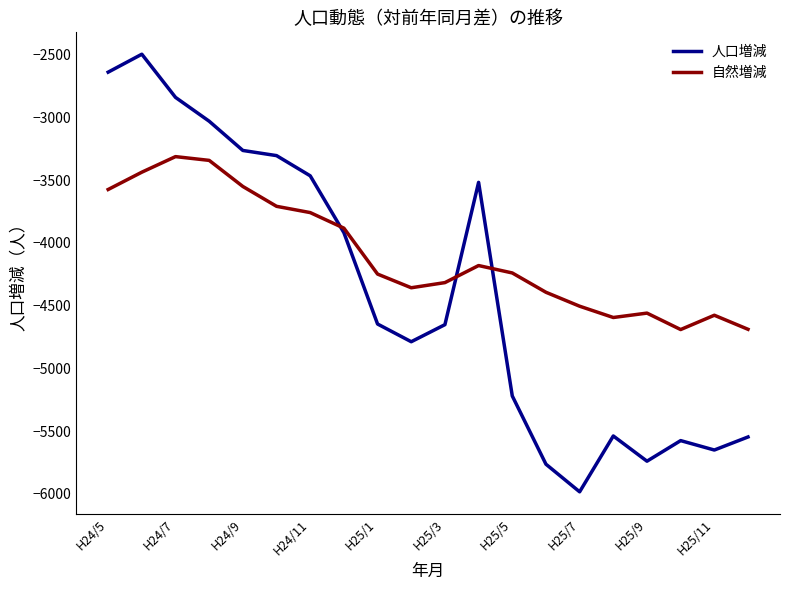

Which series ends up on top after the final intersection of 自然増減 and 人口増減?

自然増減